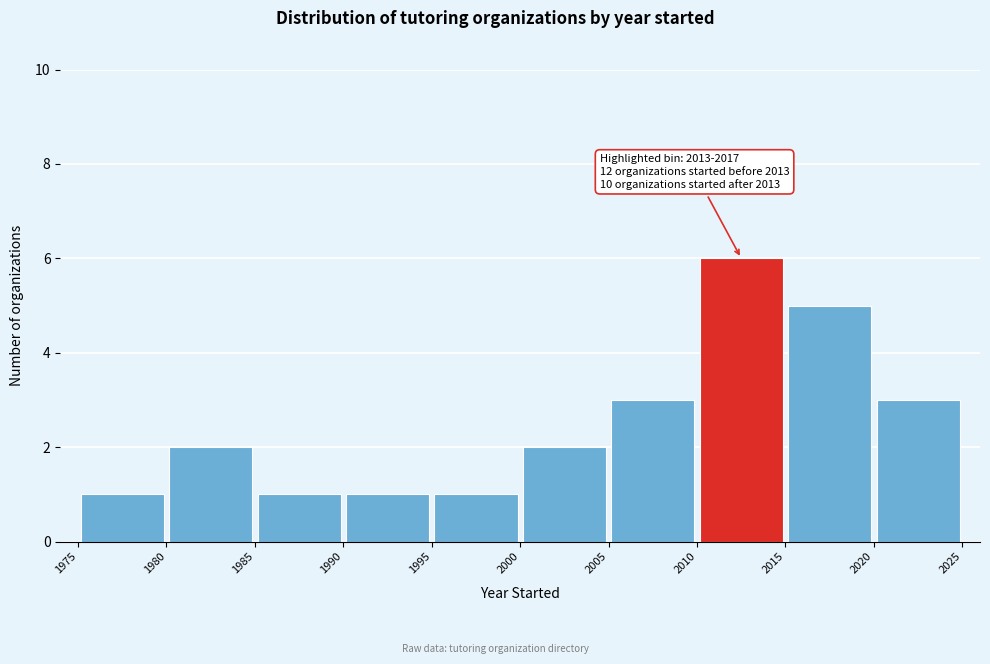

Which range on the x-axis has the tallest bar?

2010 to 2015